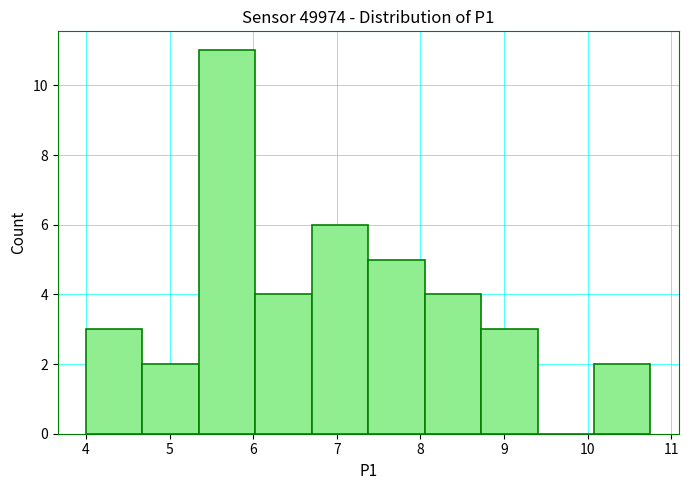

Reading left to right, transcribe this chart: for each bar, give the range it covers on the x-axis and its height. Neither the bar edges nor the heights are printed on the chart, so give them approximately, as read against the axes.

4.0 to 4.7: 3
4.7 to 5.4: 2
5.4 to 6.0: 11
6.0 to 6.7: 4
6.7 to 7.4: 6
7.4 to 8.1: 5
8.1 to 8.7: 4
8.7 to 9.4: 3
9.4 to 10.1: 0
10.1 to 10.8: 2